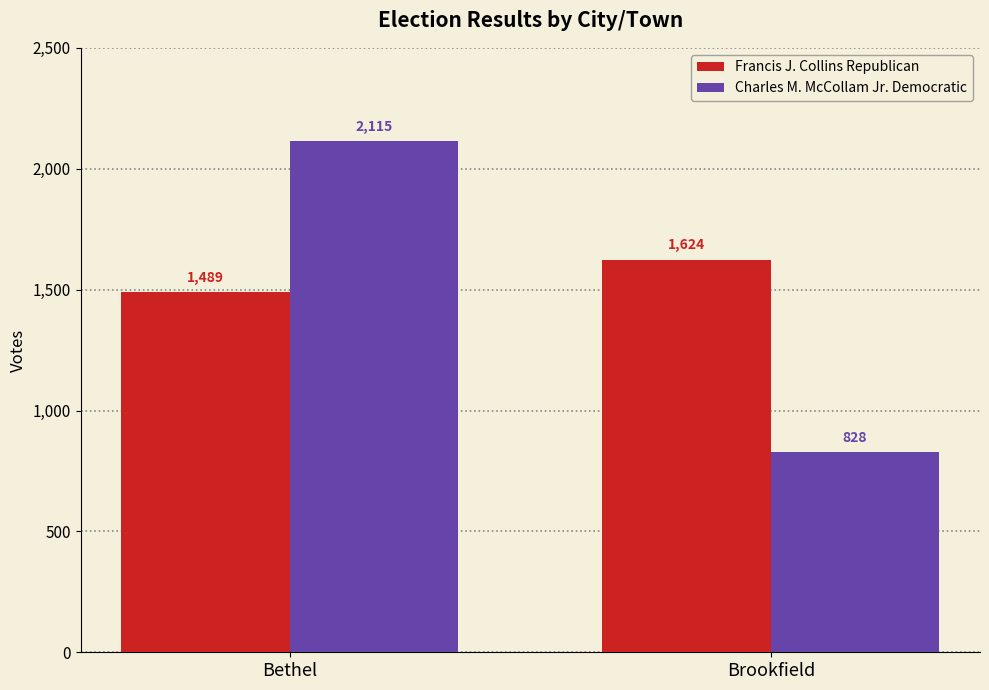

What is the spread (max minus min) of values at Bethel?

626